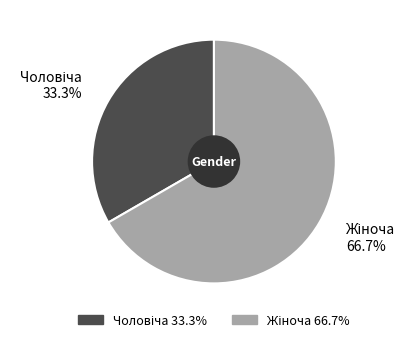

Is there any slice that represents more than half of the pie?

Yes